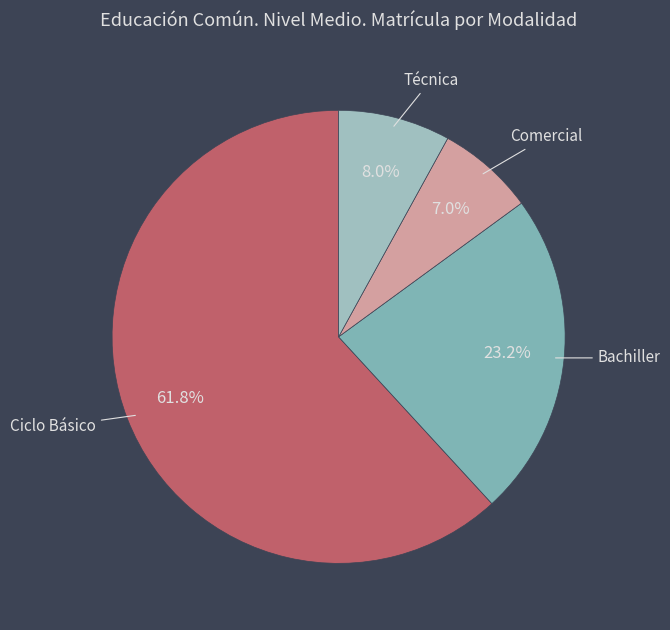

Which has a higher value, Comercial or Técnica?

Técnica